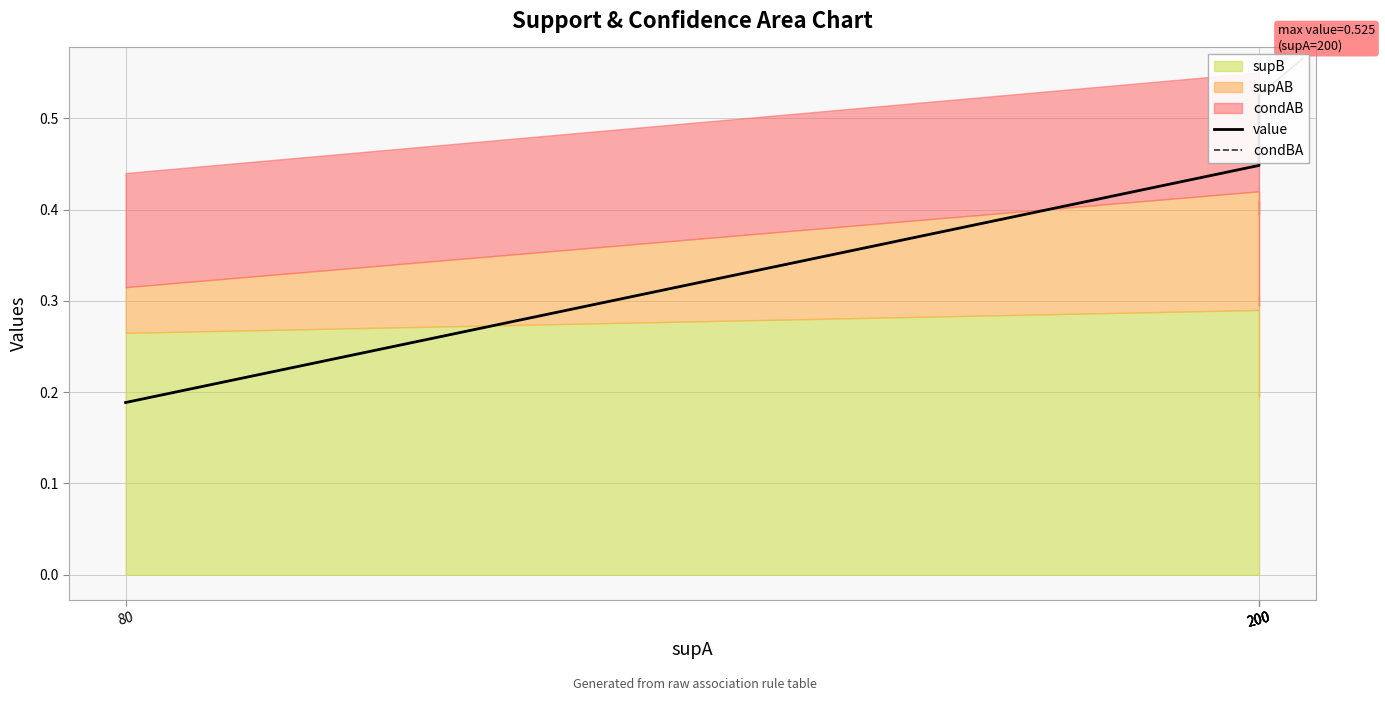

At which label does condBA reach its minimum?

80